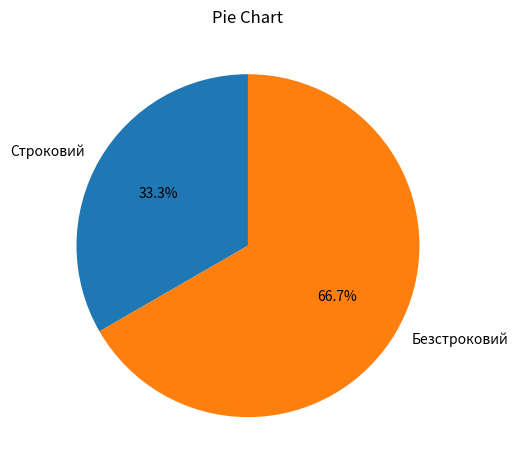

How many segments does this pie chart have?

2